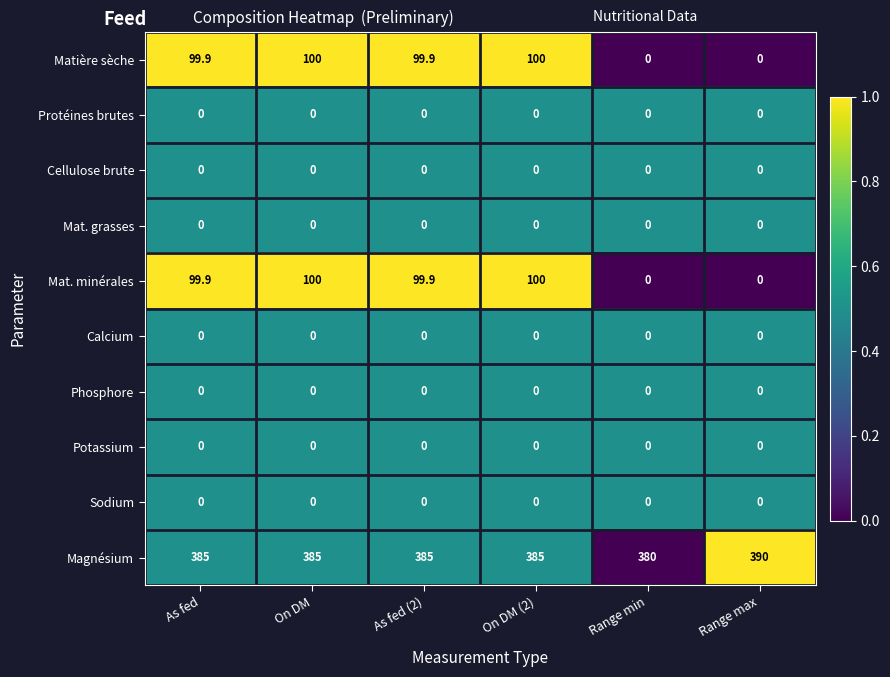

The value of Mat. minérales at Range min is 0.0. True or false?

True